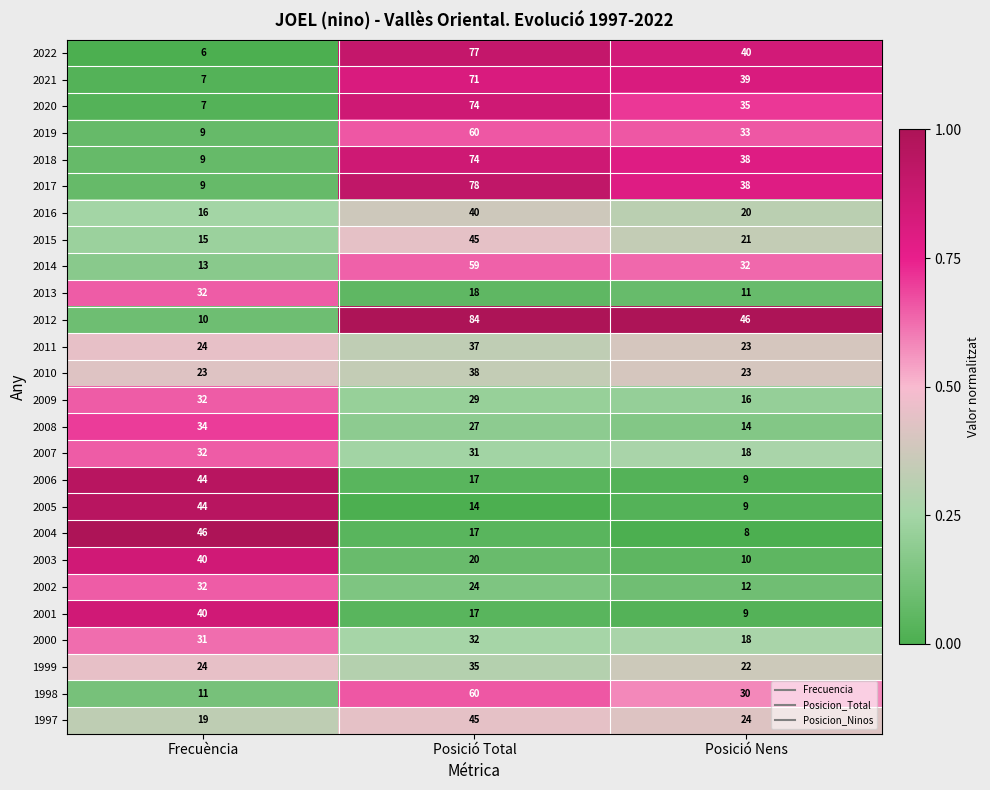

What is the total value across all series at Posició Total?

1123